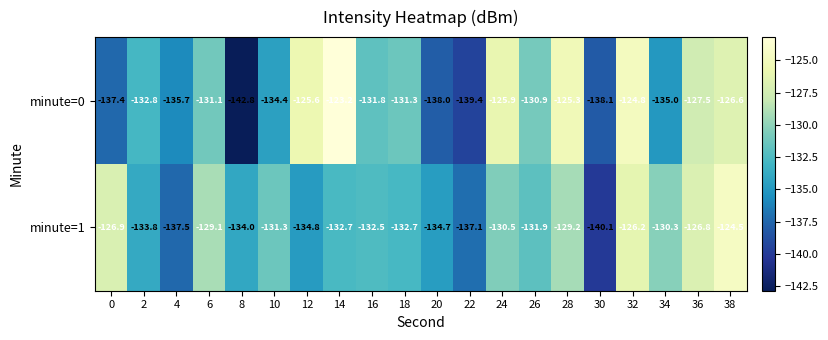

True or false: minute=1 has a value of -32.0 at 8.

False